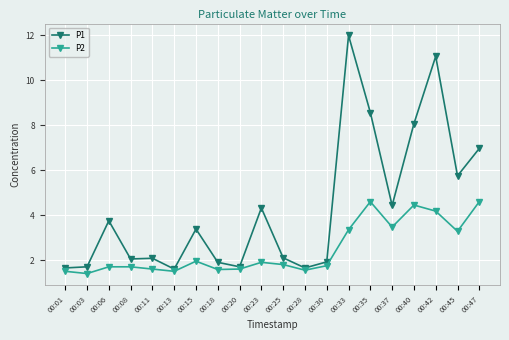

What is the value of the P1 point at the 8th from the left?

1.9